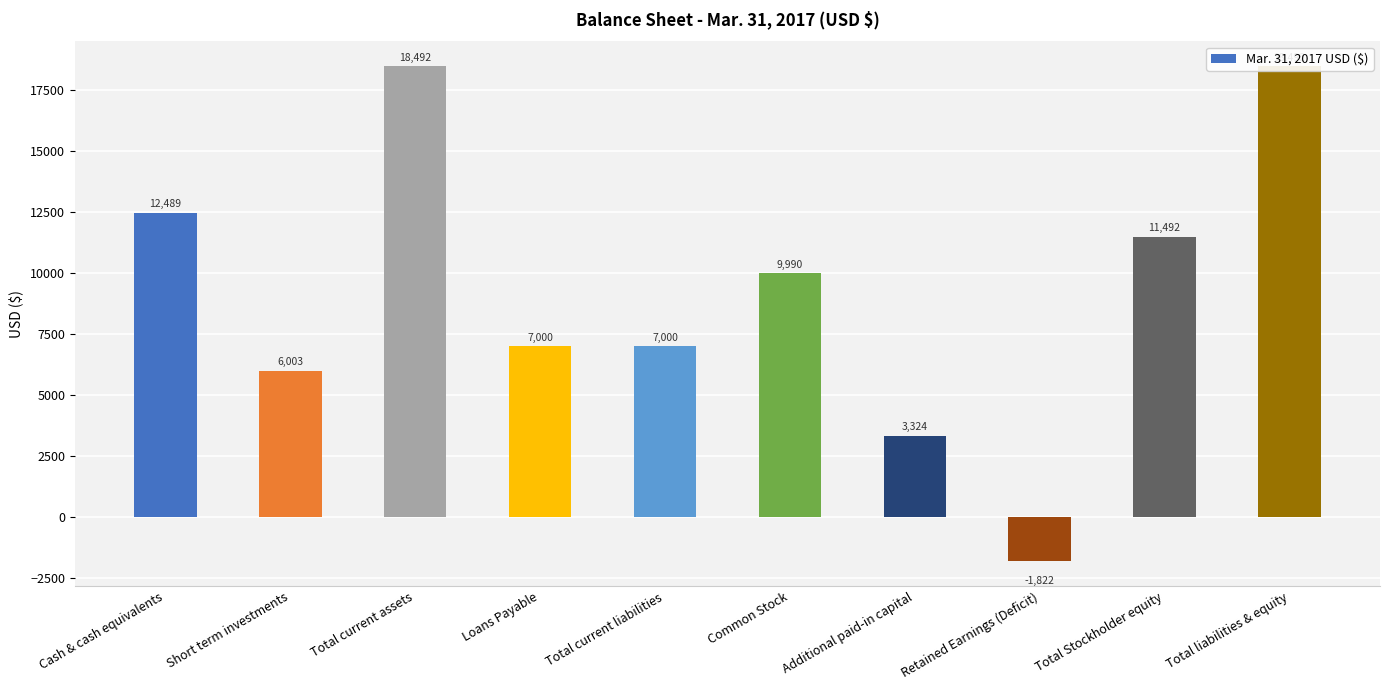

What is the maximum value shown in the chart?

18492